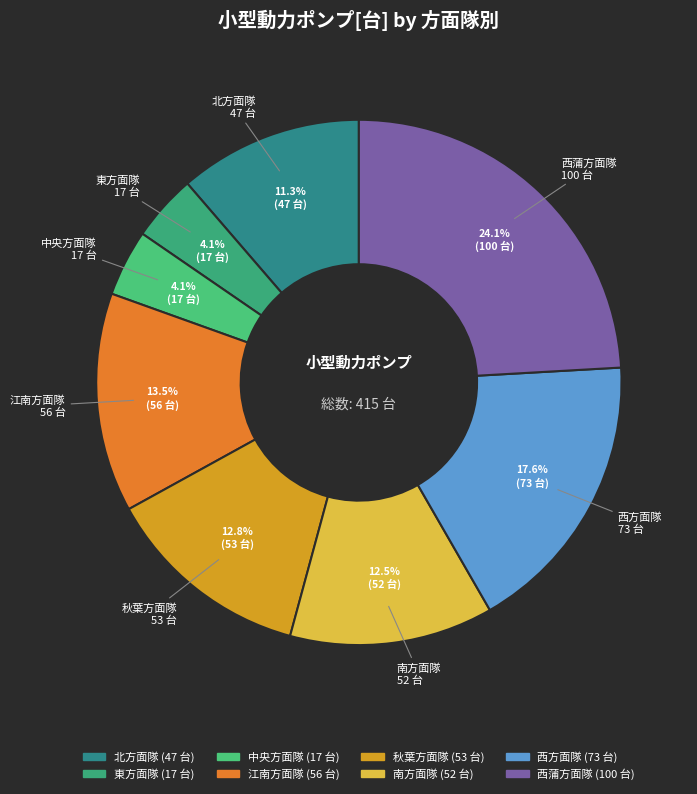

Which slice is the largest?

西蒲方面隊